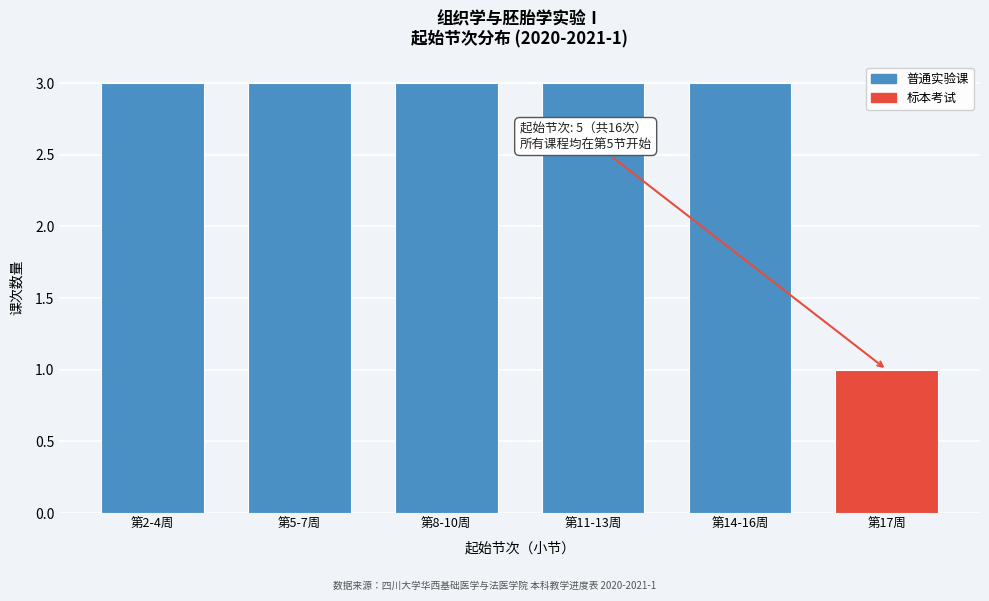

Reading left to right, what are all the values shown in this chart?

第2-4周=3	第5-7周=3	第8-10周=3	第11-13周=3	第14-16周=3	第17周=1